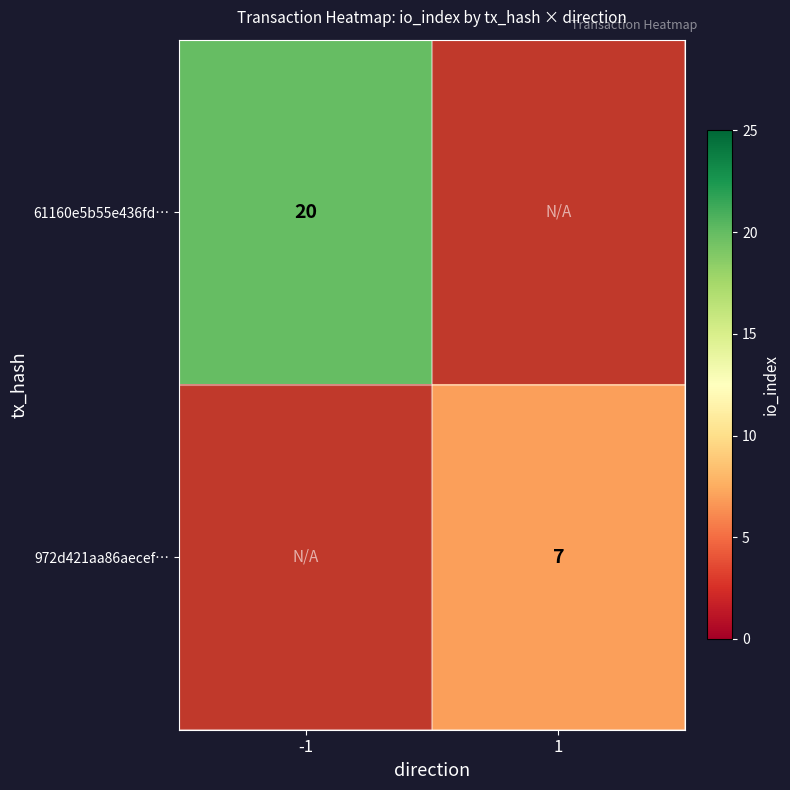

The value of 972d421aa86aecef… at 1 is 9. True or false?

False